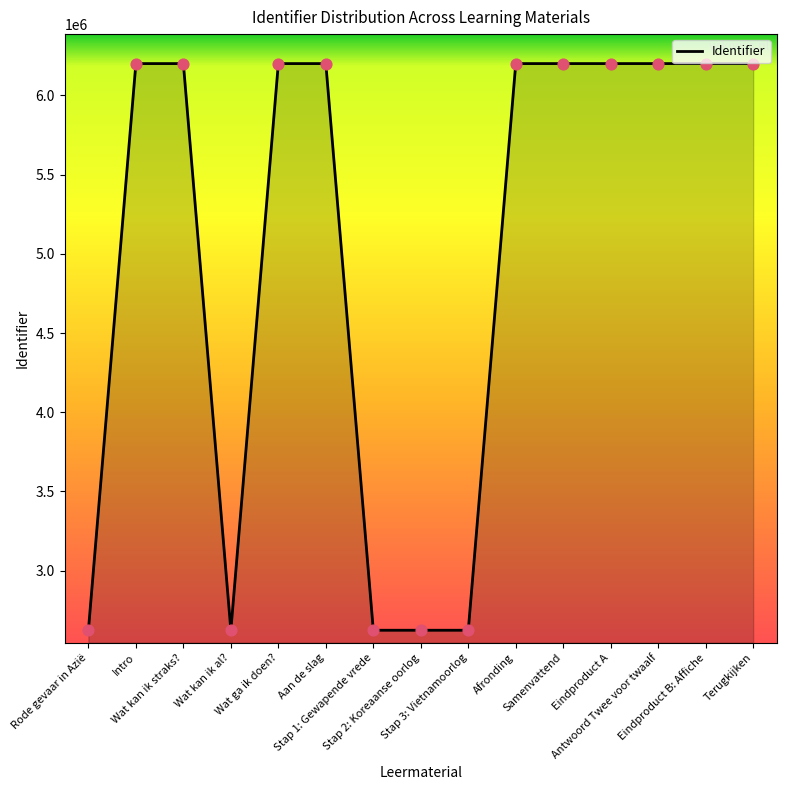

Between Aan de slag and Wat kan ik al?, which is larger?

Aan de slag